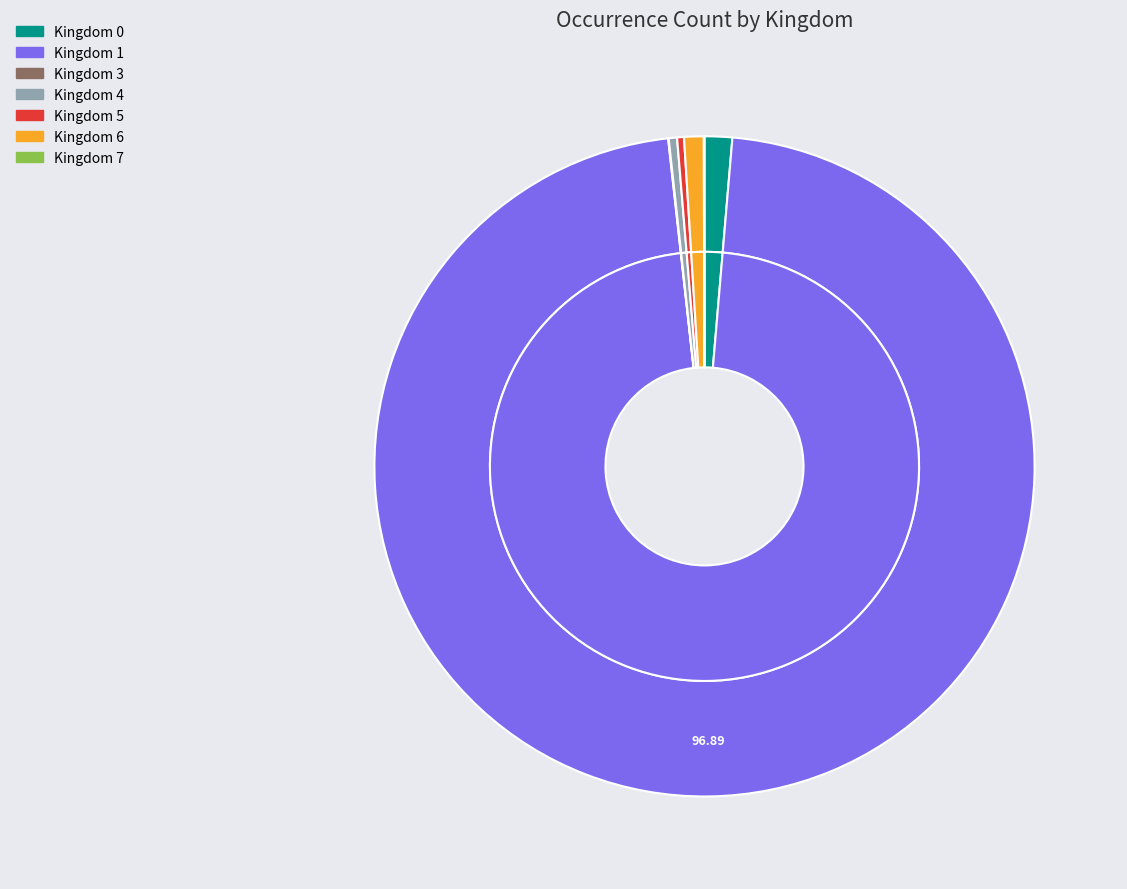

How many segments does this pie chart have?

8